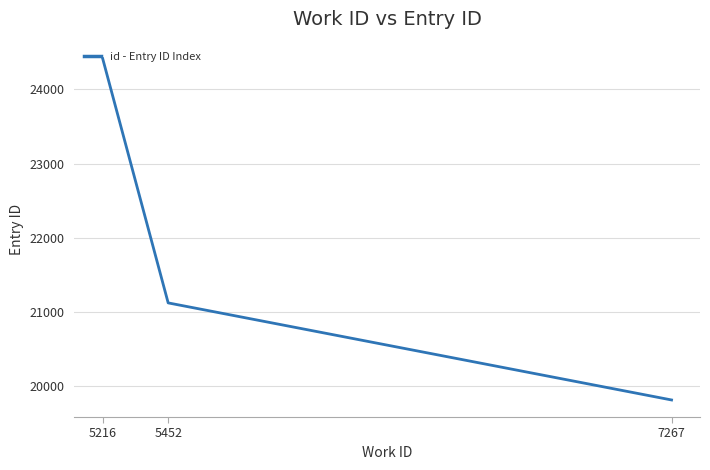

Between 5216 and 5452, which is larger?

5216